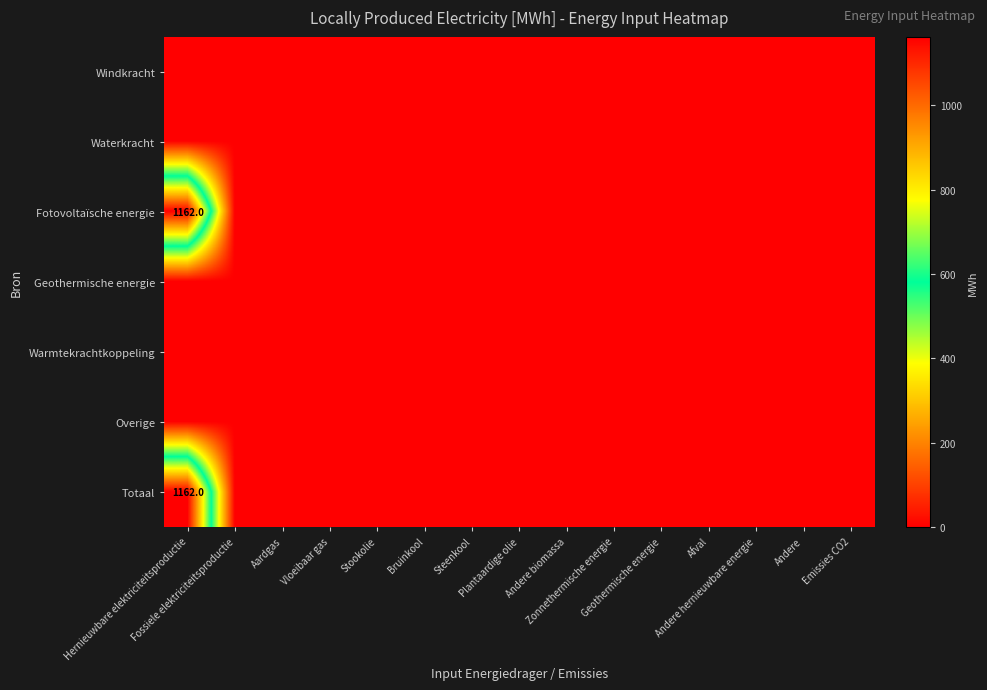

Rank the categories by Windkracht value from highest to lowest.

Hernieuwbare elektriciteitsproductie, Fossiele elektriciteitsproductie, Aardgas, Vloeibaar gas, Stookolie, Bruinkool, Steenkool, Plantaardige olie, Andere biomassa, Zonnethermische energie, Geothermische energie, Afval, Andere hernieuwbare energie, Andere, Emissies CO2